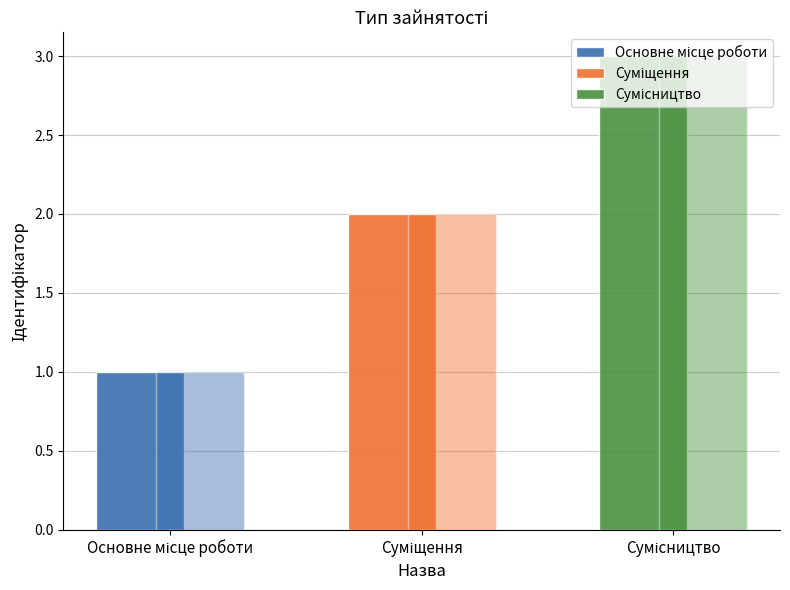

Which category has the lowest value across all series?

Основне місце роботи